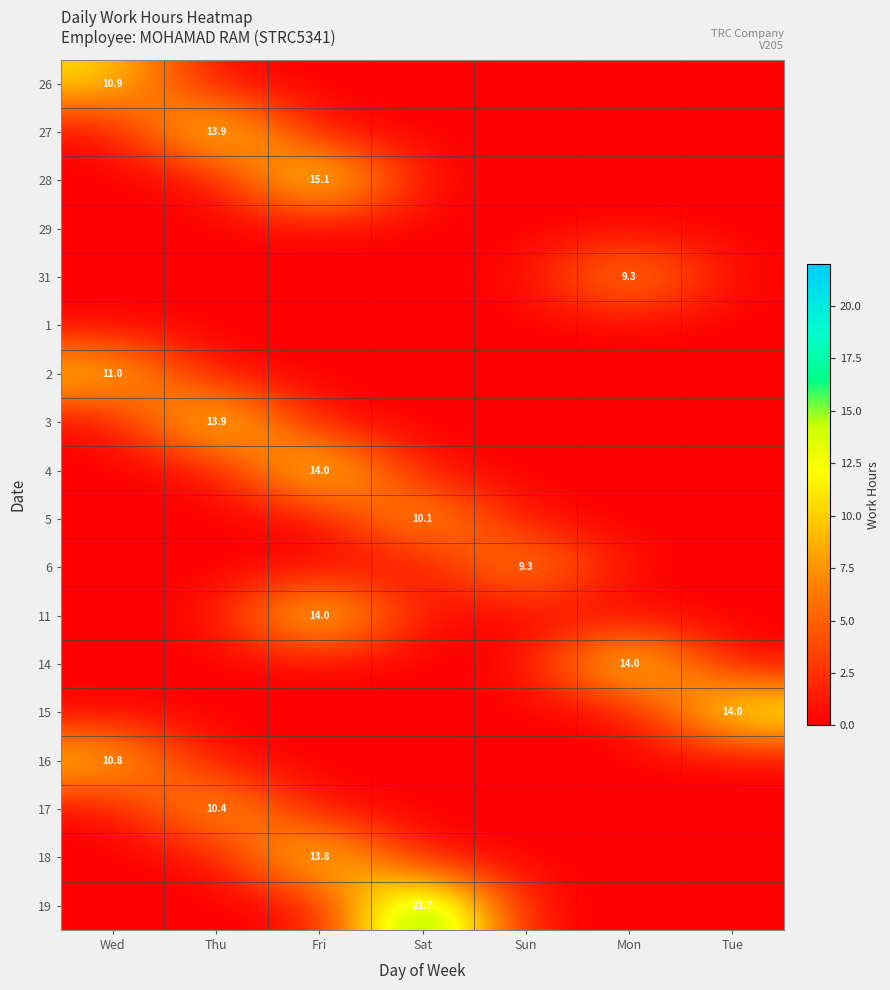

The 6 series shows -6.3 at Mon. True or false?

False